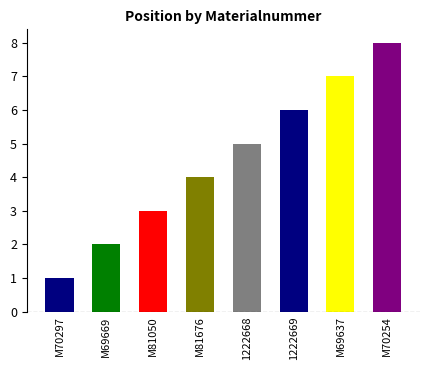

Rank the categories by value from lowest to highest.

M70297, M69669, M81050, M81676, 1222668, 1222669, M69637, M70254